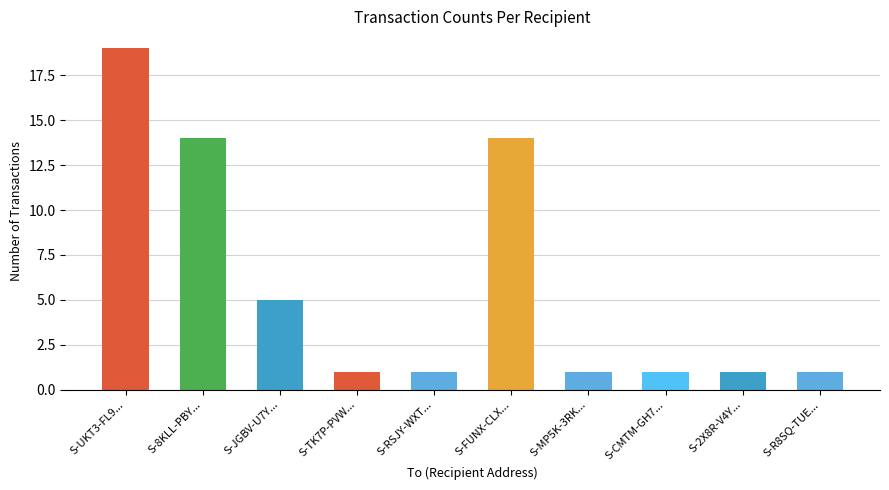

How many values are between 1 and 14?

9